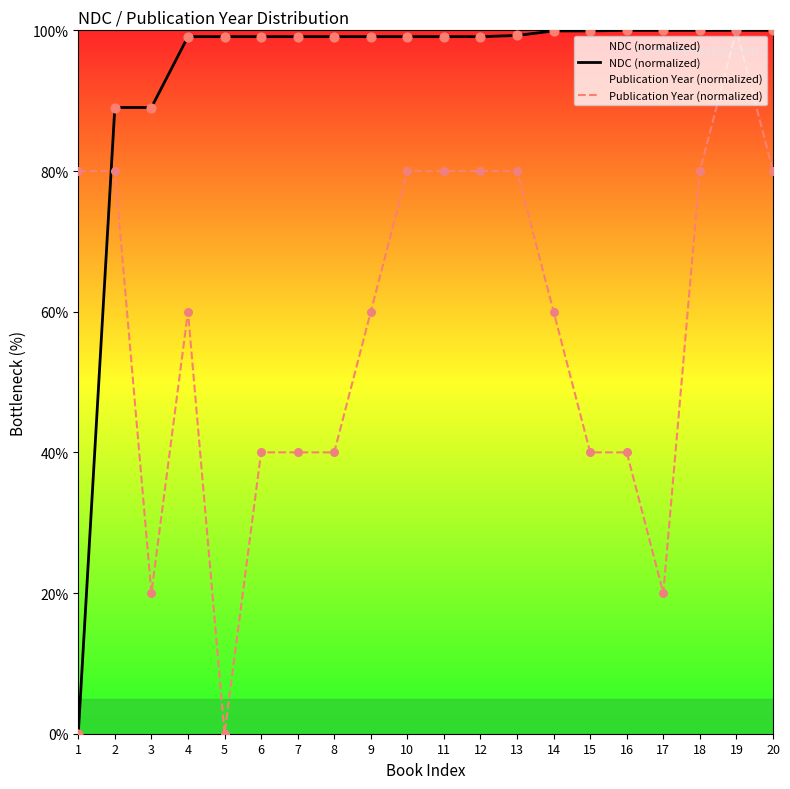

What is the total value across all series at 7?

139.1